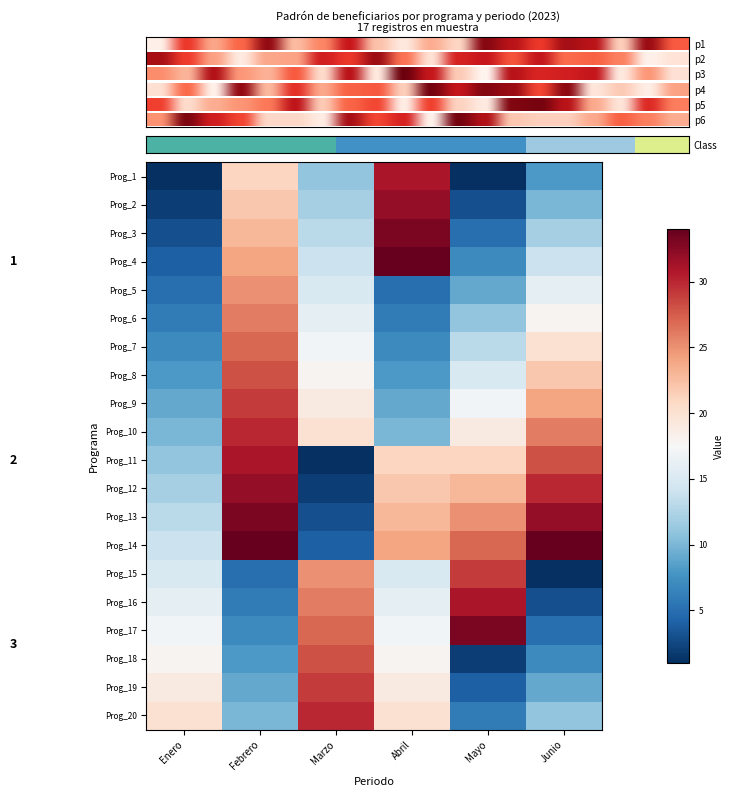

What is the sum of all Prog_6 values?

83